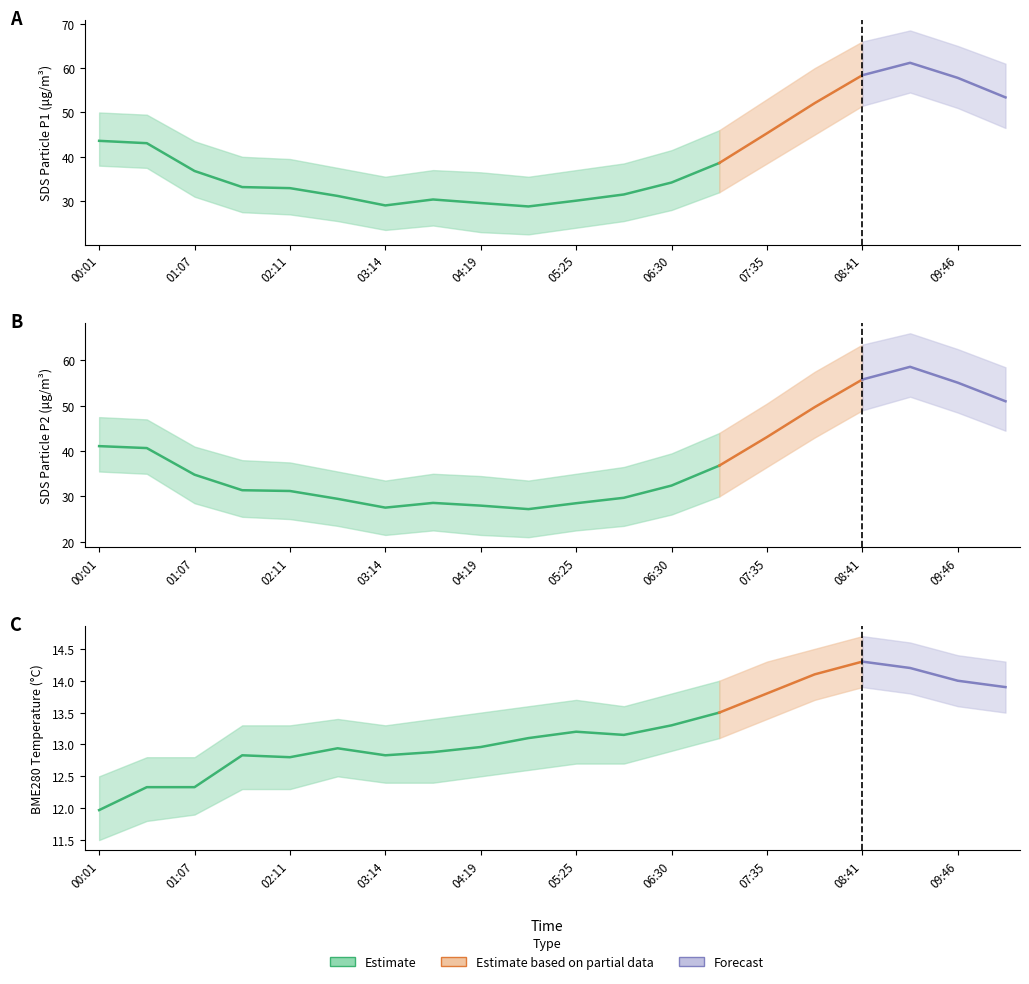

The value of SDS_P2 at 08:41 is 31.9. True or false?

False